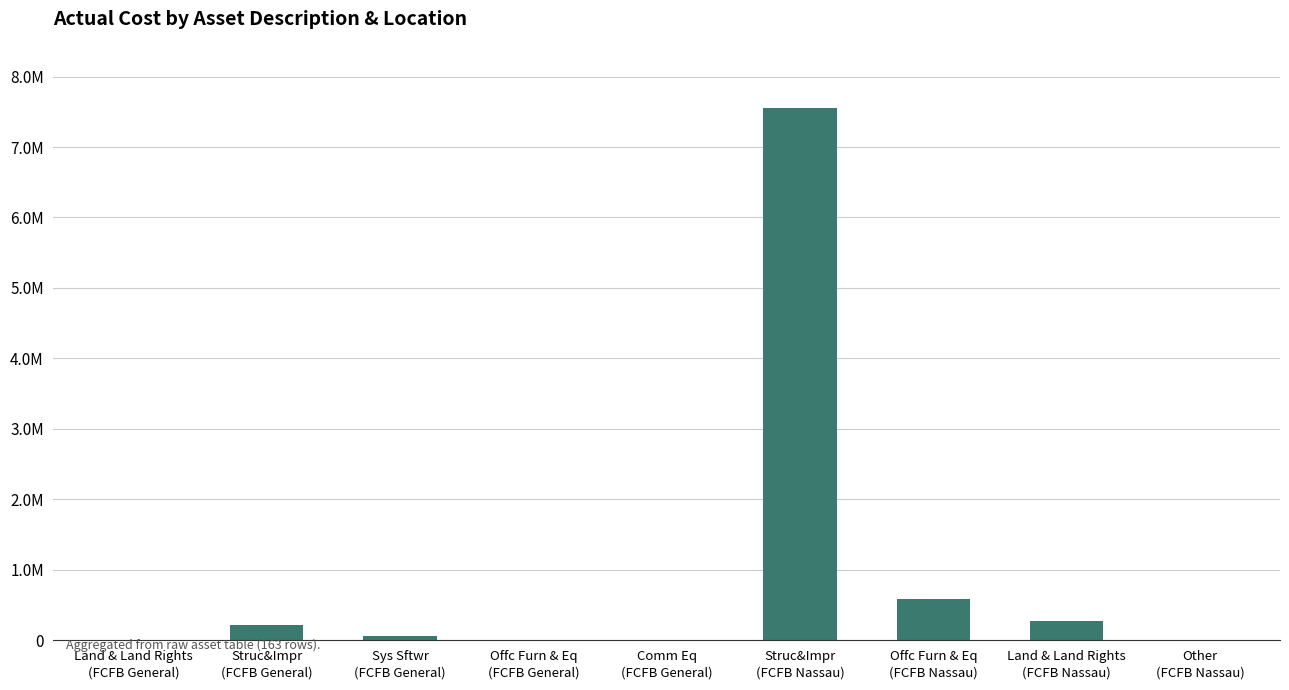

Between Land & Land Rights
(FCFB General) and Struc&Impr
(FCFB Nassau), which is larger?

Struc&Impr
(FCFB Nassau)